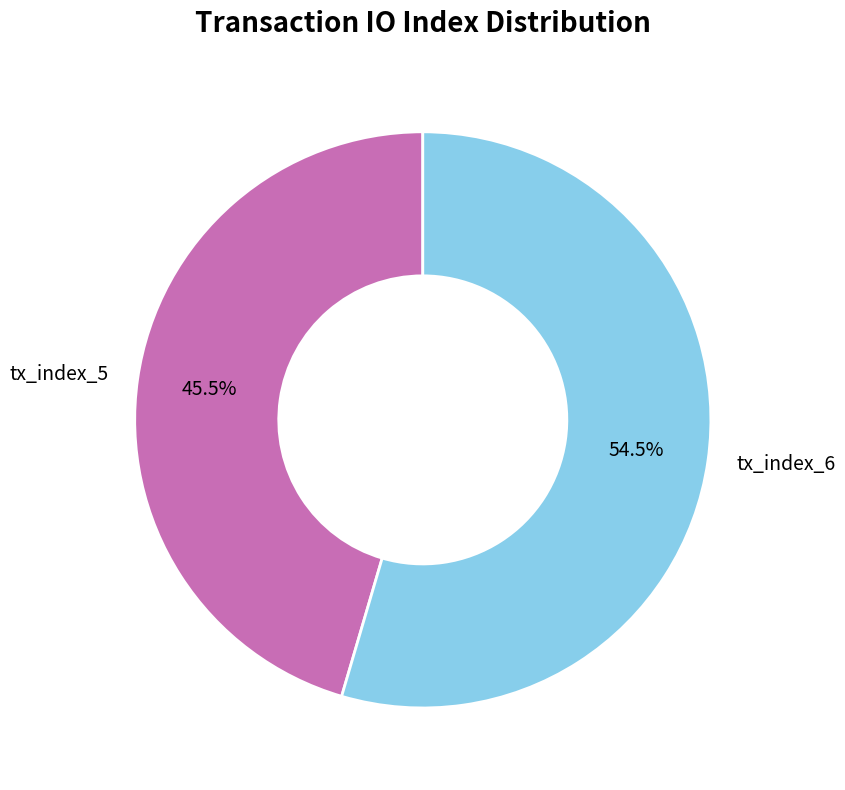

Does tx_index_5 represent more than half of the total?

No